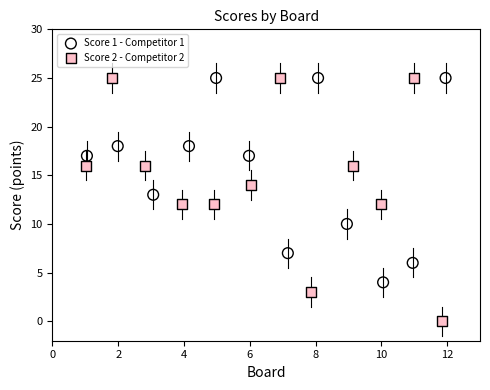

Which series contains the lowest Y value?

Score 2 - Competitor 2